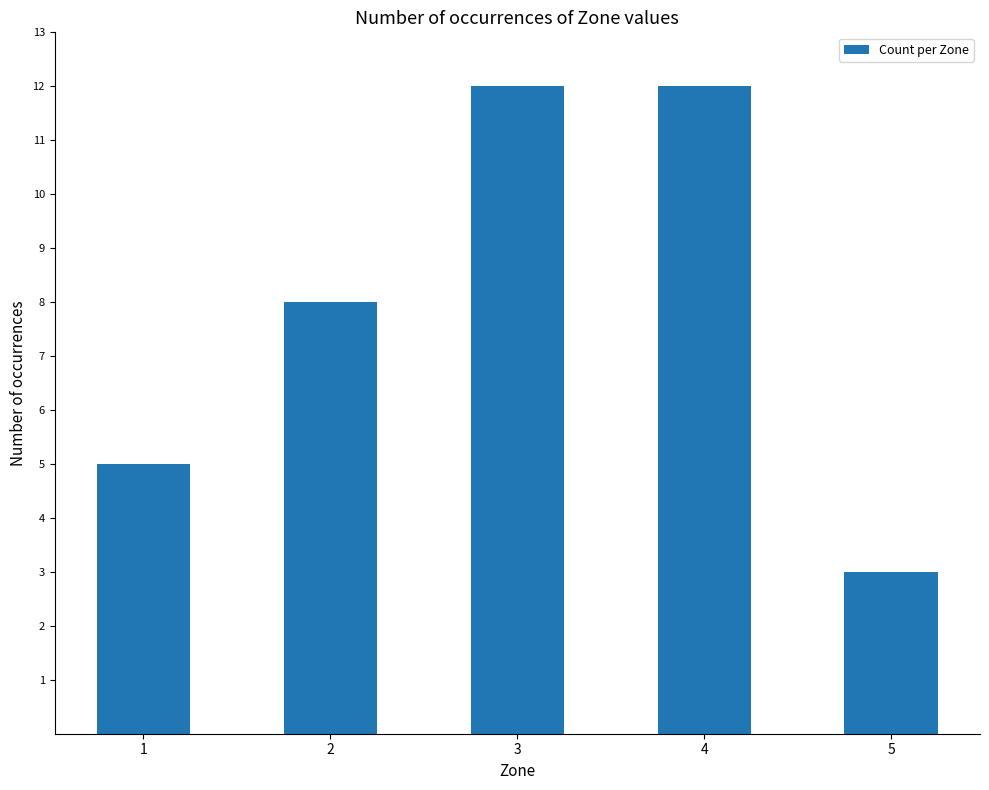

True or false: the data shows 3 at 5.

True